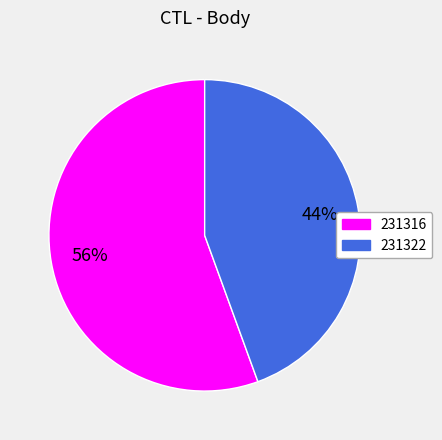

Count the number of slices in the pie.

2